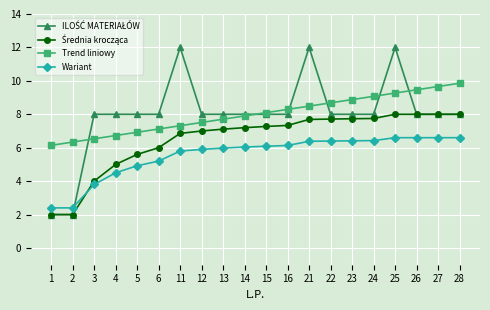

Between 15 and 28, which series saw the biggest shift?

Trend liniowy